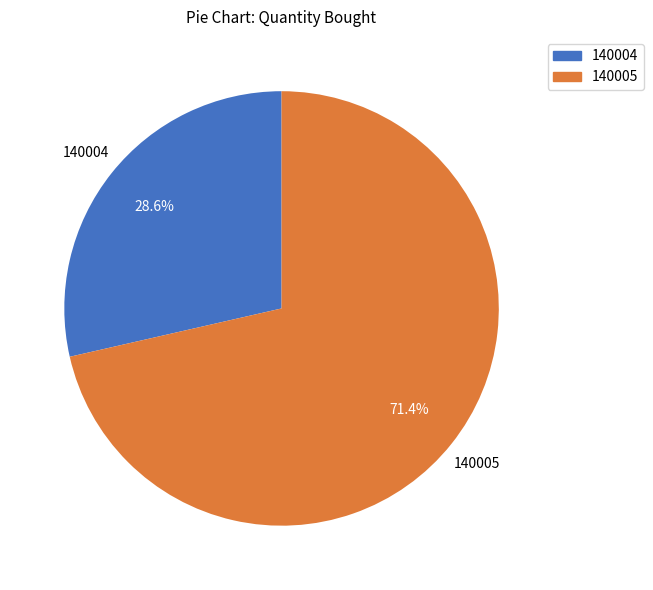

Is the sum of 140005 and 140004 greater than half?

Yes